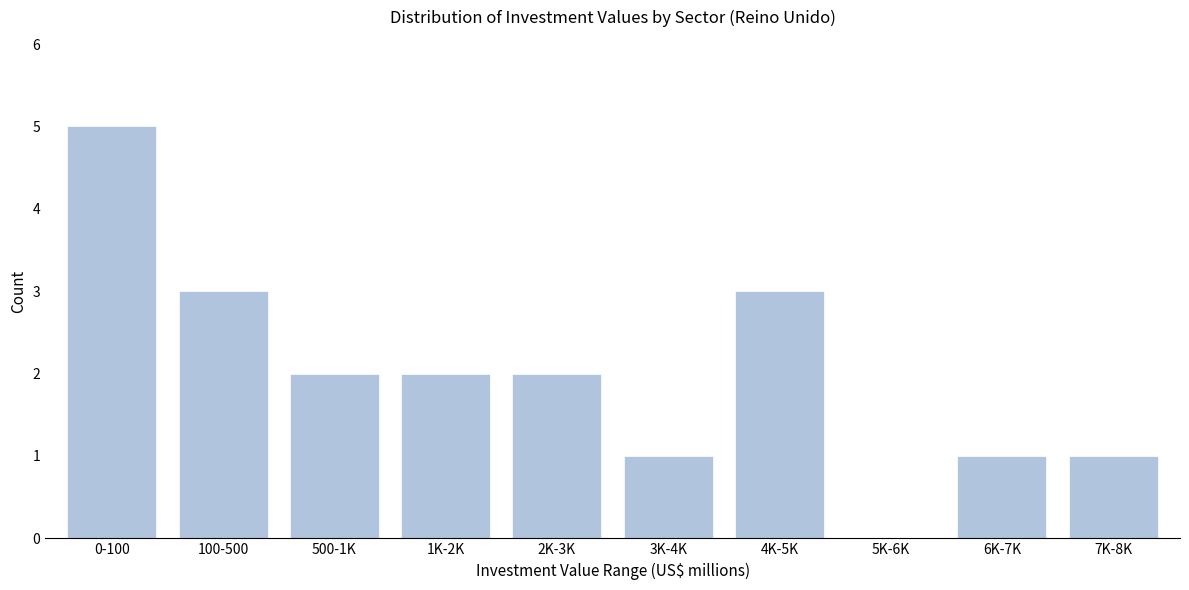

Reading left to right, extract all data points from this chart.

0-100=5	100-500=3	500-1K=2	1K-2K=2	2K-3K=2	3K-4K=1	4K-5K=3	5K-6K=0	6K-7K=1	7K-8K=1